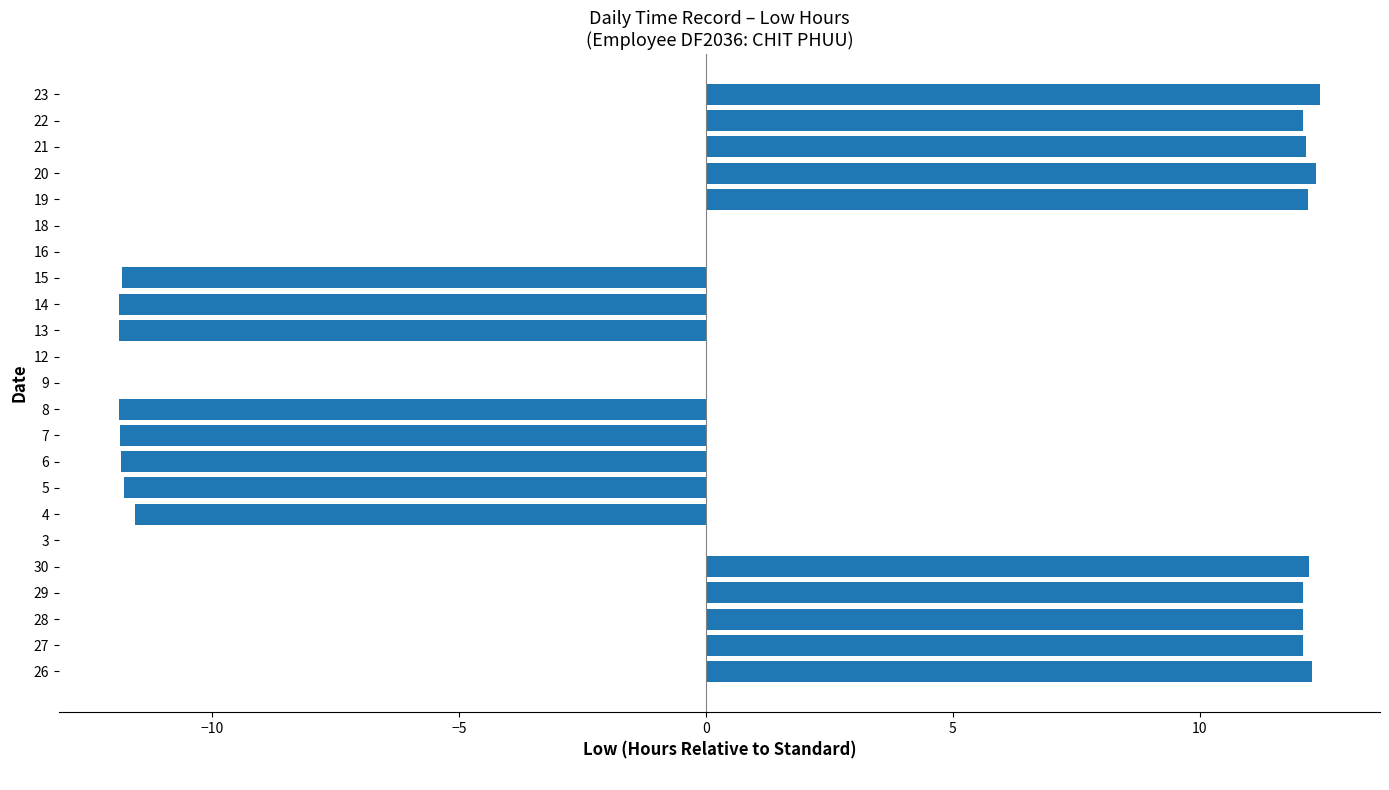

Is it true that the value at 9 is 0.0?

True